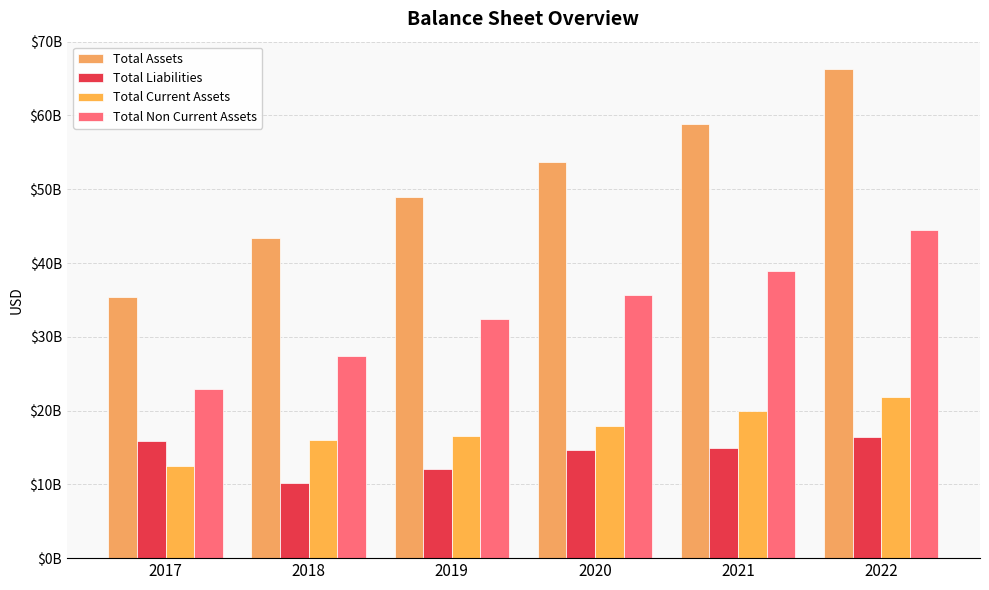

What is the difference between the maximum and minimum values in the Total Current Assets series?

9324000000